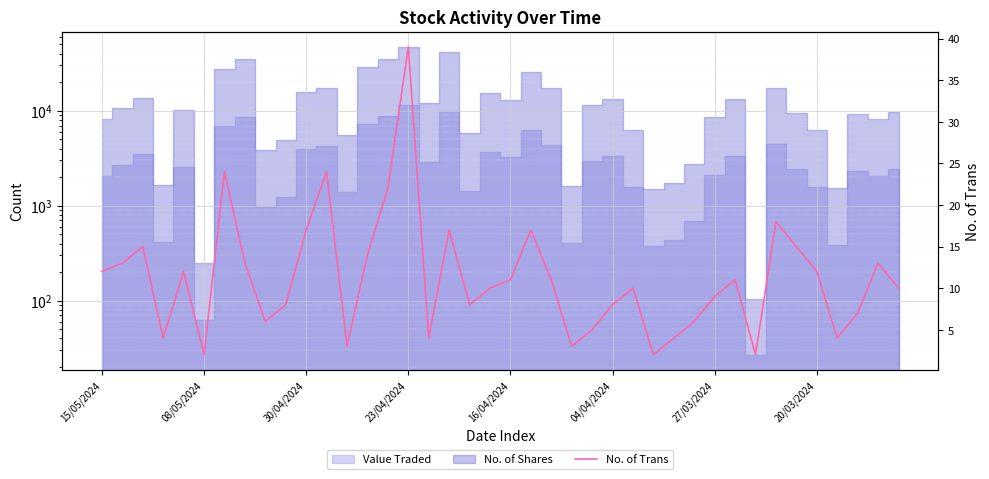

What is the minimum value shown in the chart?

2